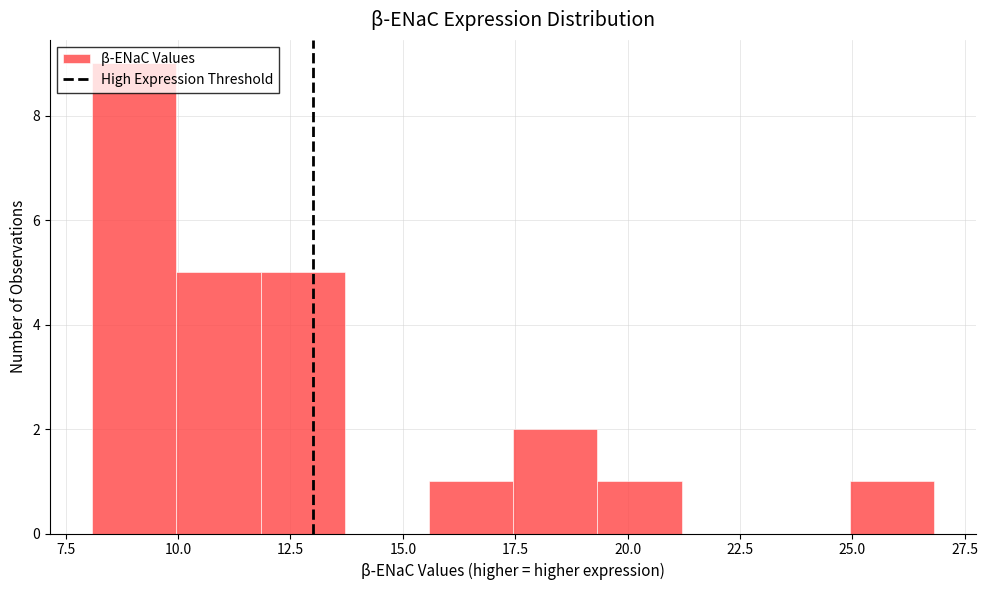

Around what value on the x-axis is the tallest bar? Give the approximate position of its centre, as read against the axis.

9.0